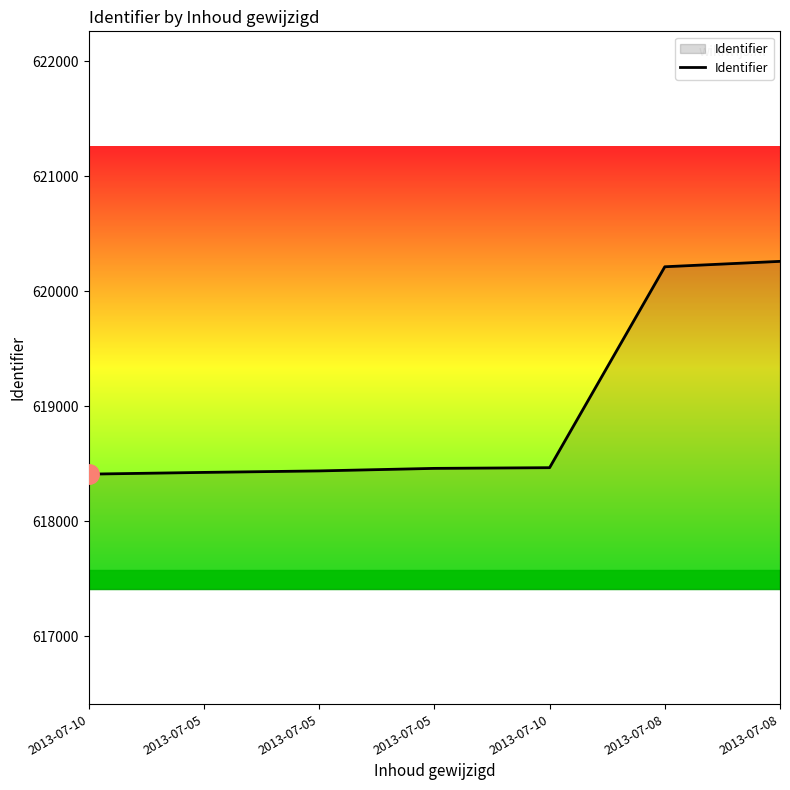

What is the sum of all values?

4332665